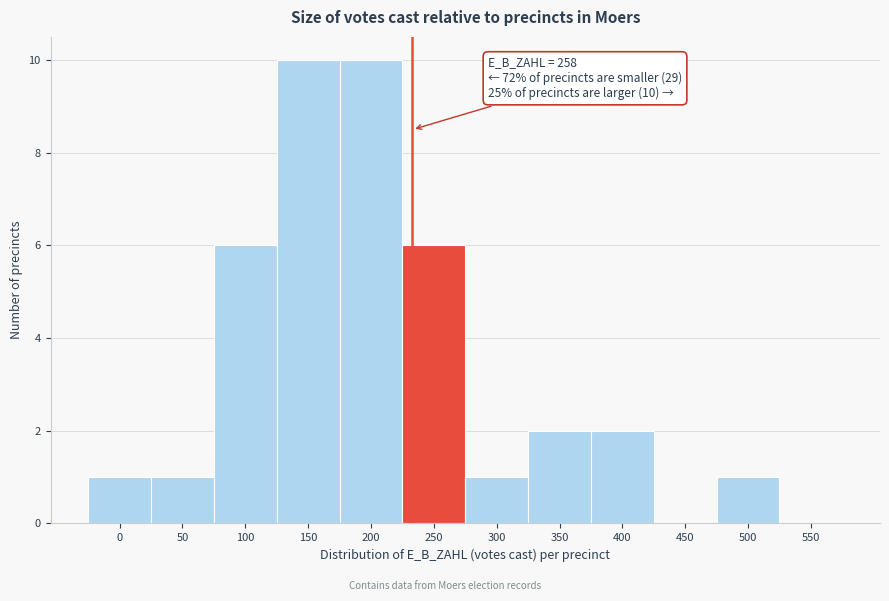

Reading left to right, what are all the values shown in this chart?

0=1	50=1	100=6	150=10	200=10	250=6	300=1	350=2	400=2	450=0	500=1	550=0